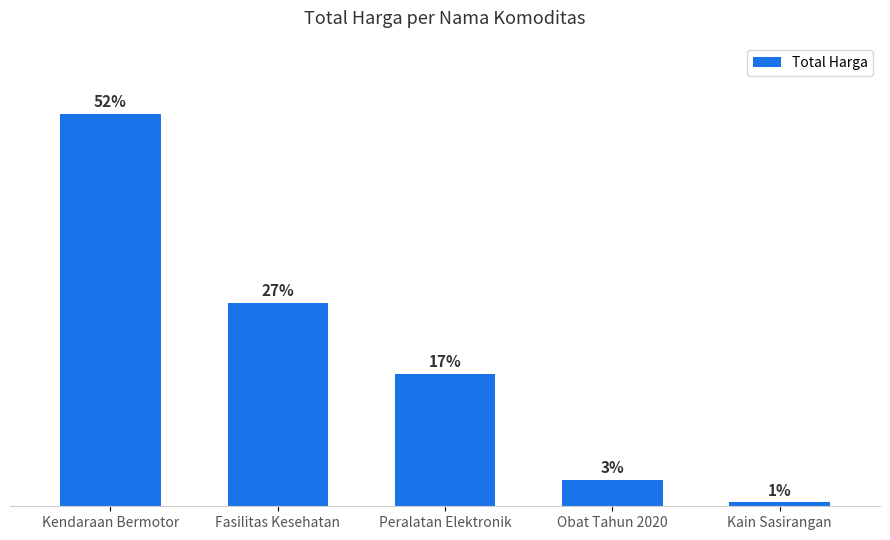

What is the smallest value displayed?

38075000